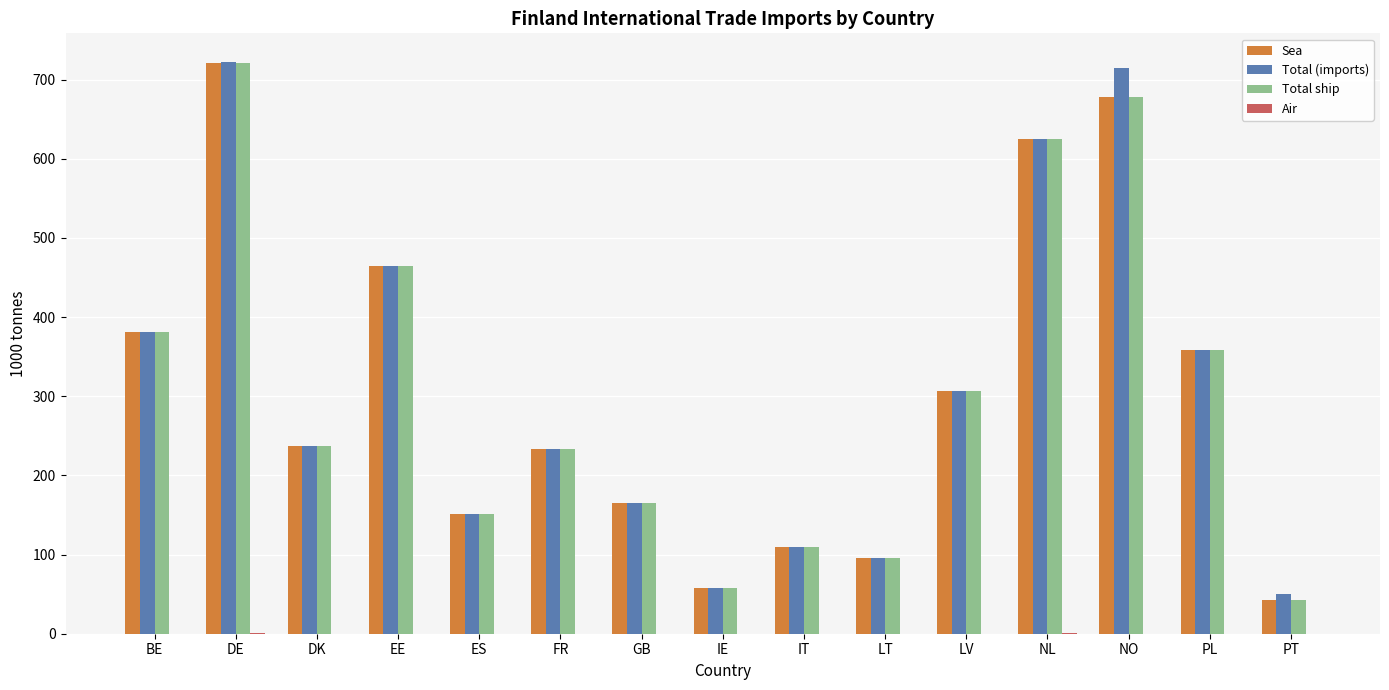

Is it true that Total ship equals 229.9 at GB?

False